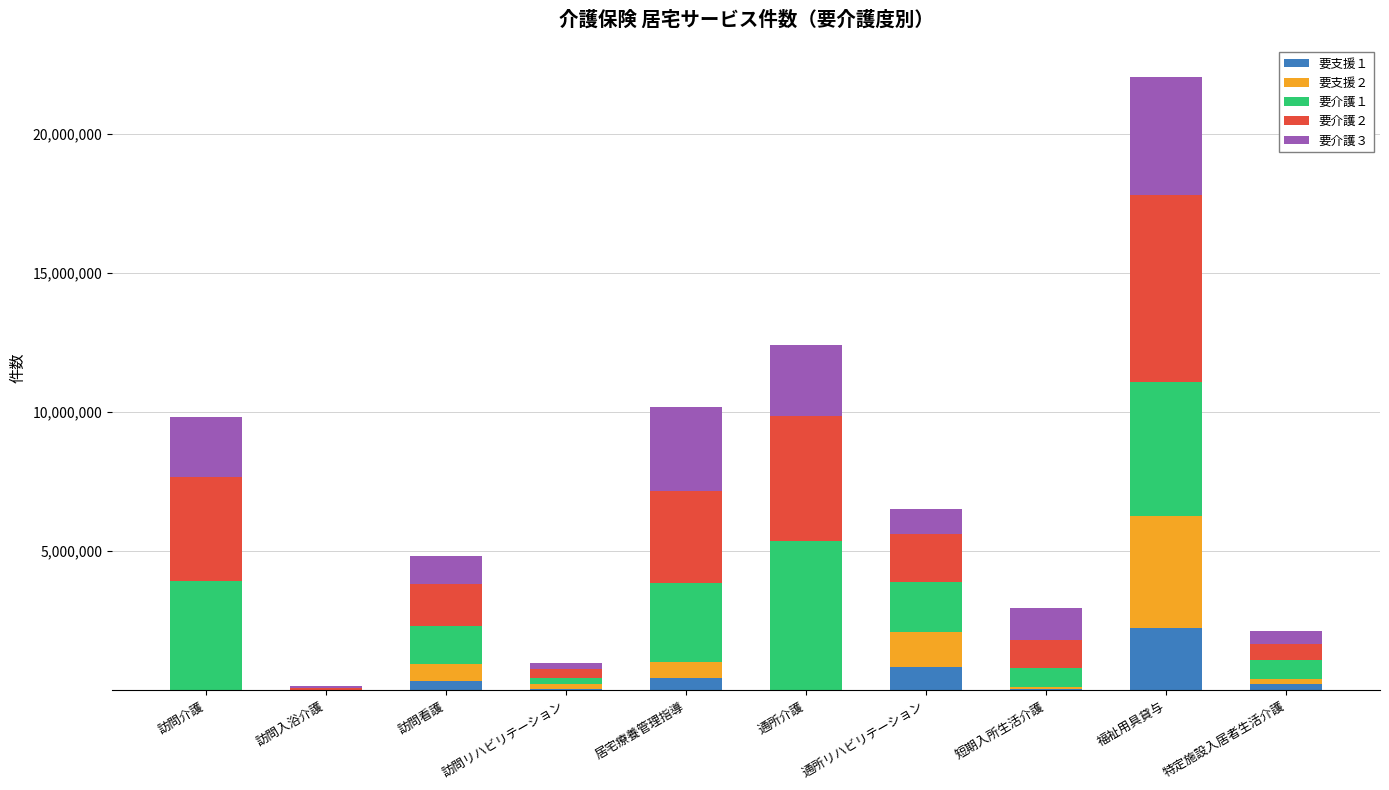

At which category is the sum across all series the highest?

福祉用具貸与